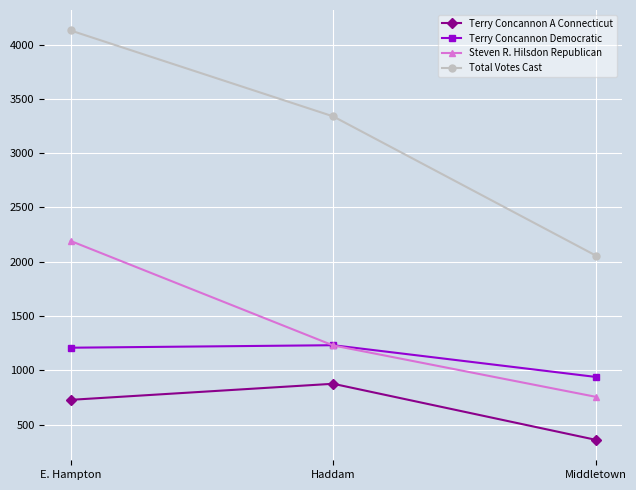

What is the value of the Steven R. Hilsdon Republican point at the 2nd from the left?

1230